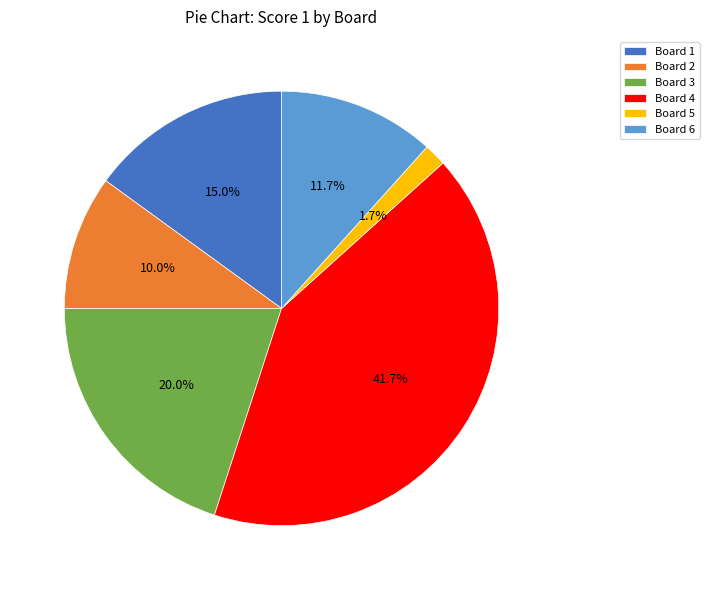

Is there a majority slice in this chart?

No